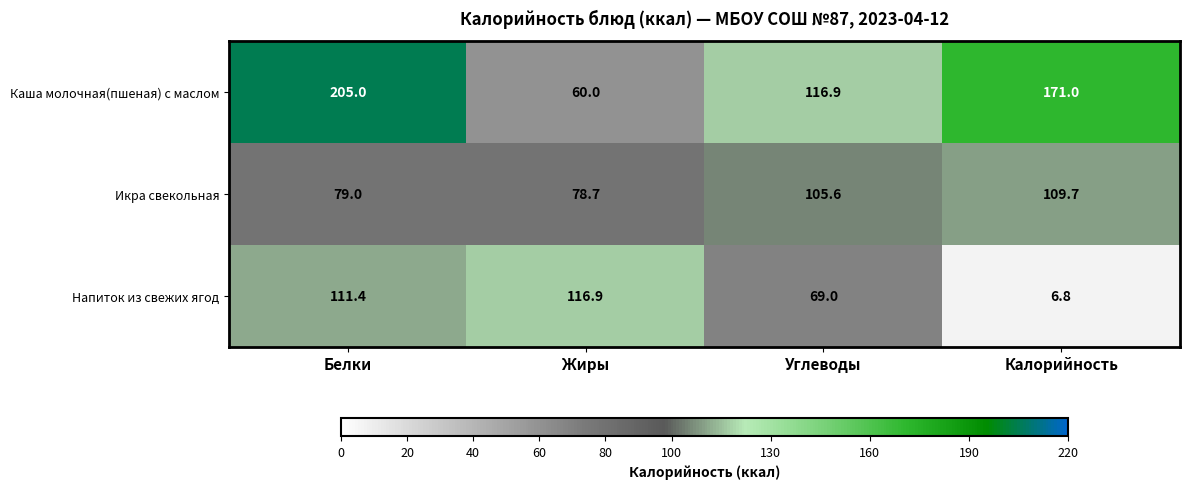

What is the difference between the Икра свекольная values at Углеводы and Калорийность?

4.1